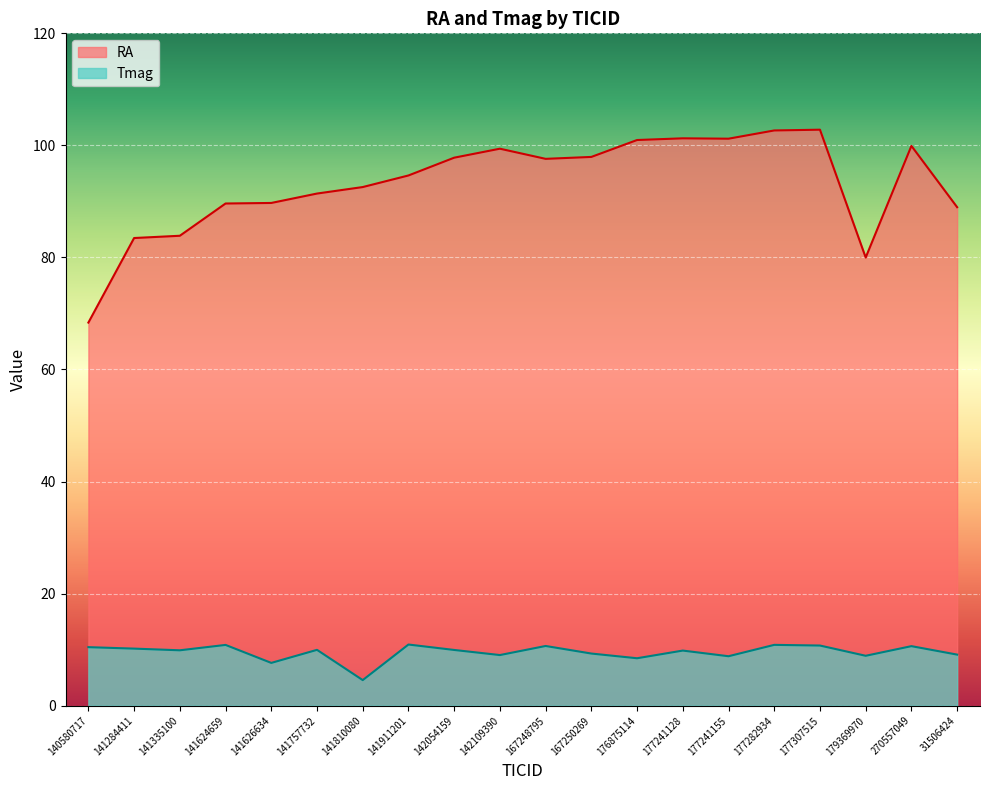

Where is the first local minimum for Tmag?

141335100